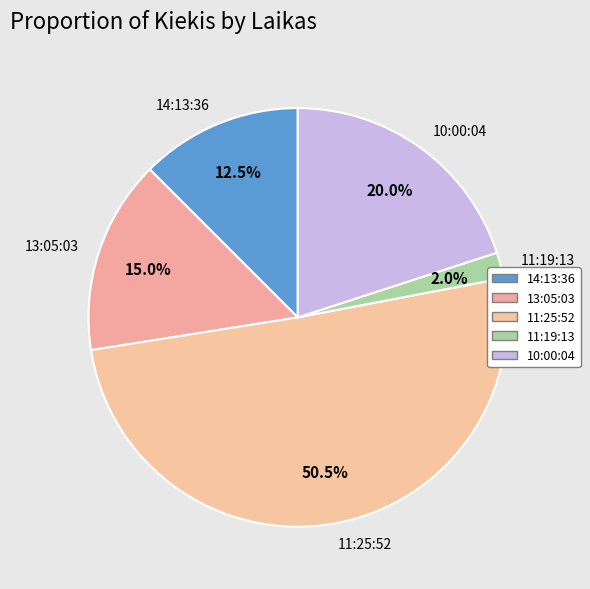

What is the largest slice in the pie chart?

11:25:52